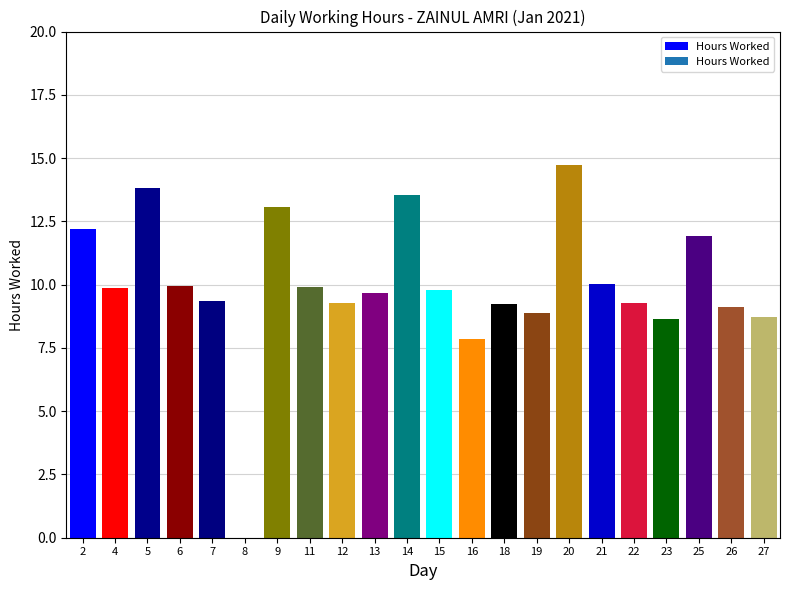

The value at 2 is 12.2. True or false?

True